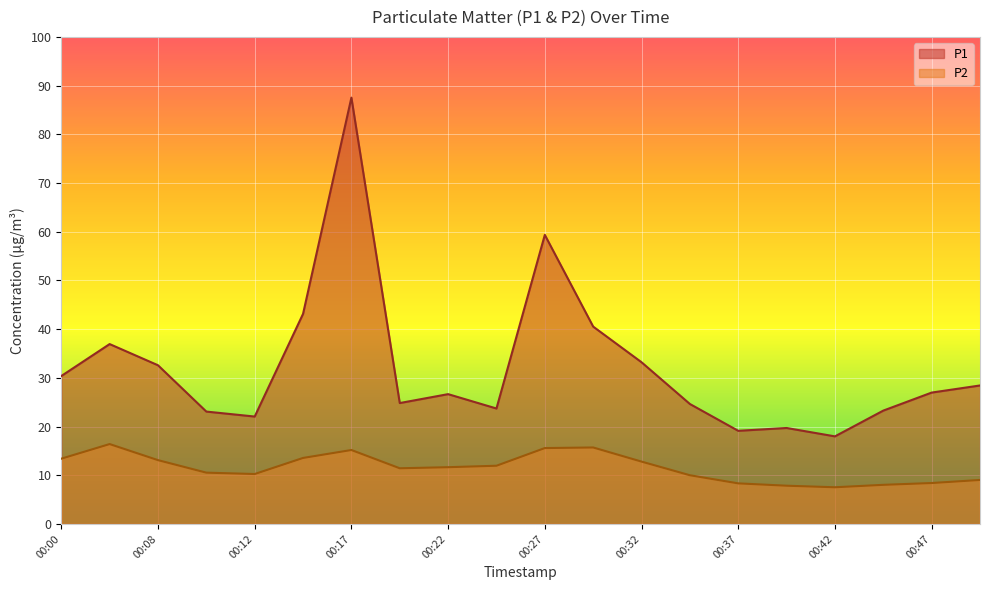

At which category does P2 reach its first local peak?

00:03